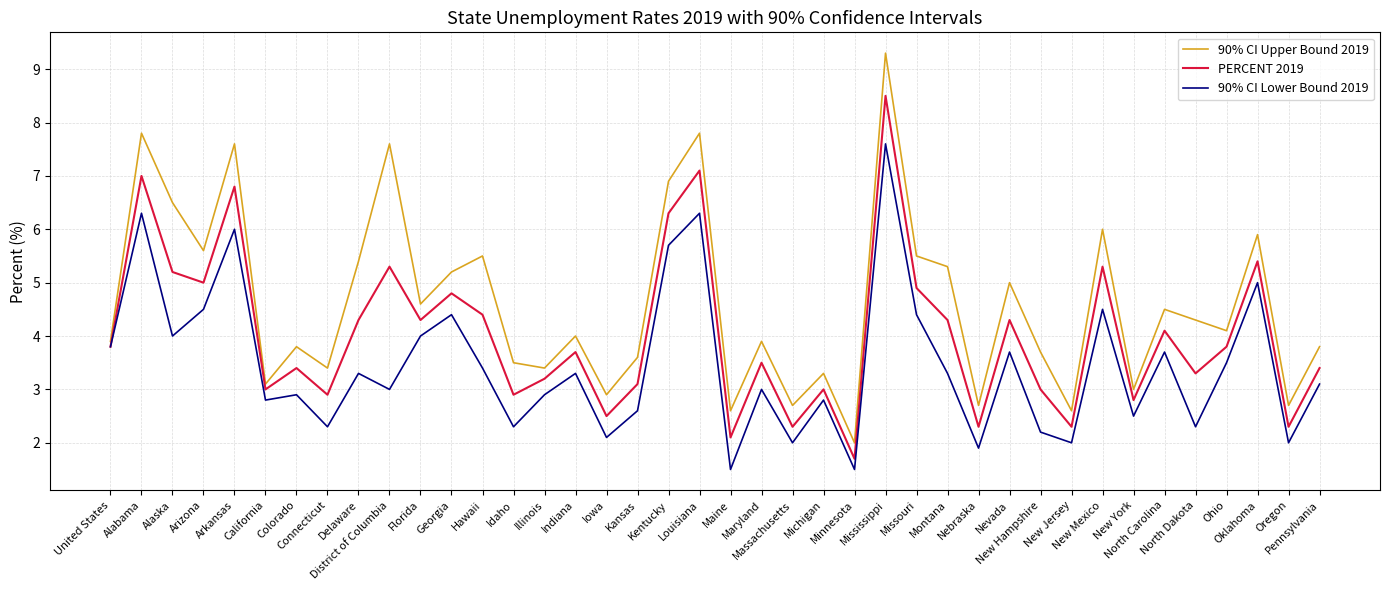

True or false: 90% CI Lower Bound 2019 and 90% CI Upper Bound 2019 cross at least once.

False